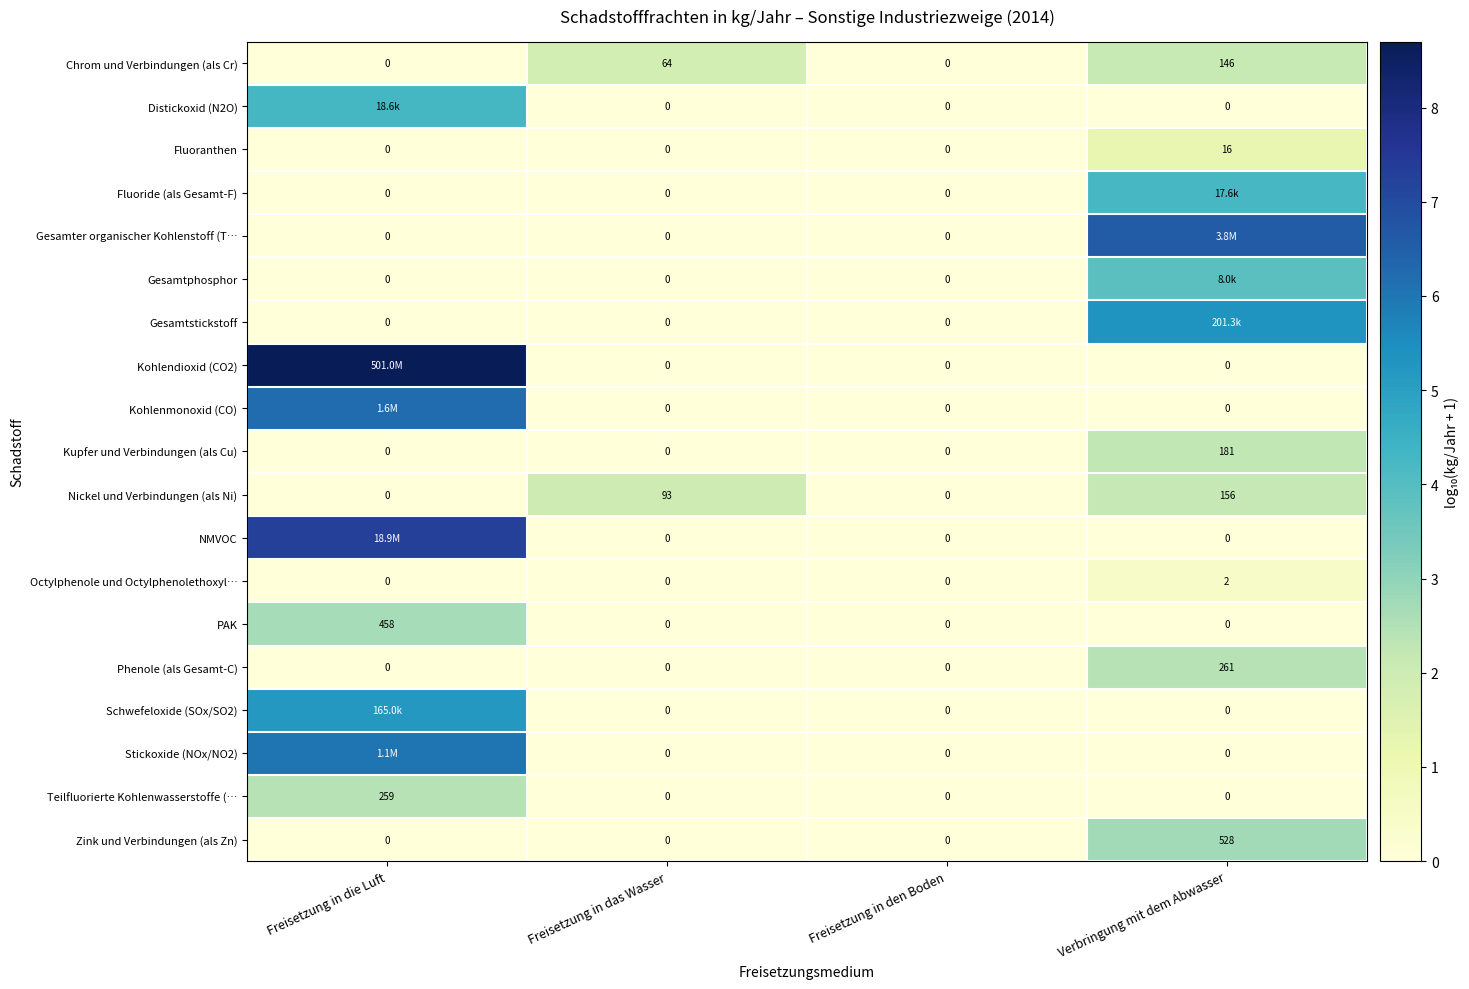

Which series changed the most between Freisetzung in das Wasser and Freisetzung in den Boden?

Nickel und Verbindungen (als Ni)